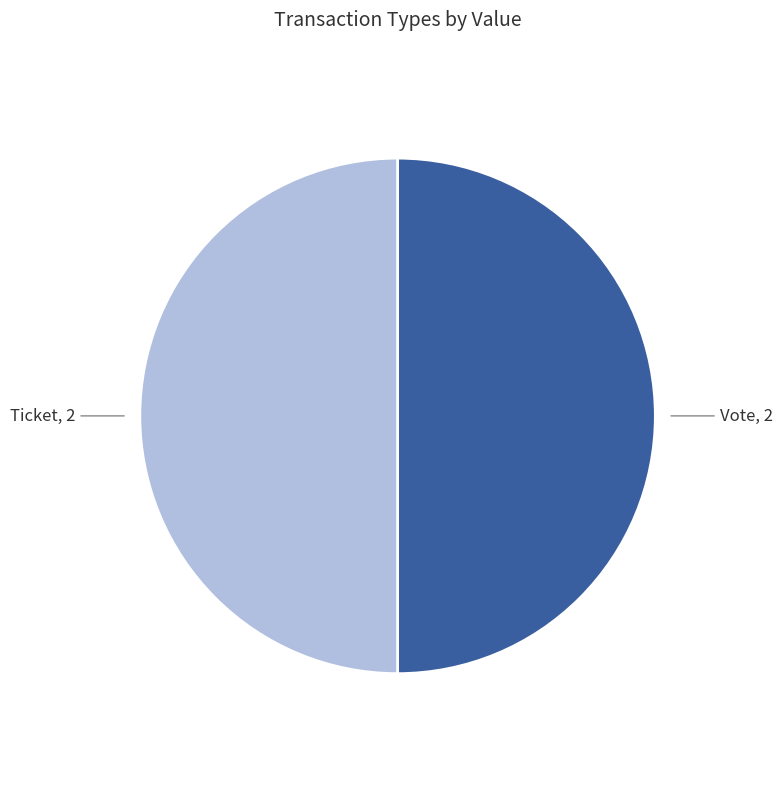

Is the sum of Vote and Ticket greater than half?

Yes